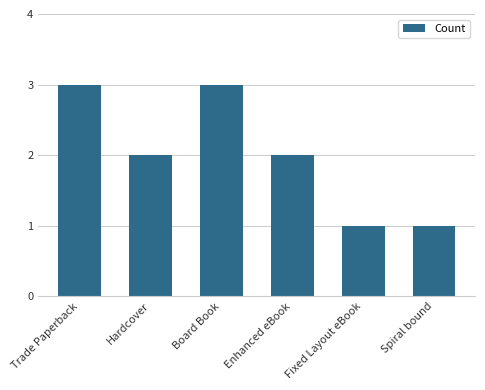

How many bars are there in total?

6